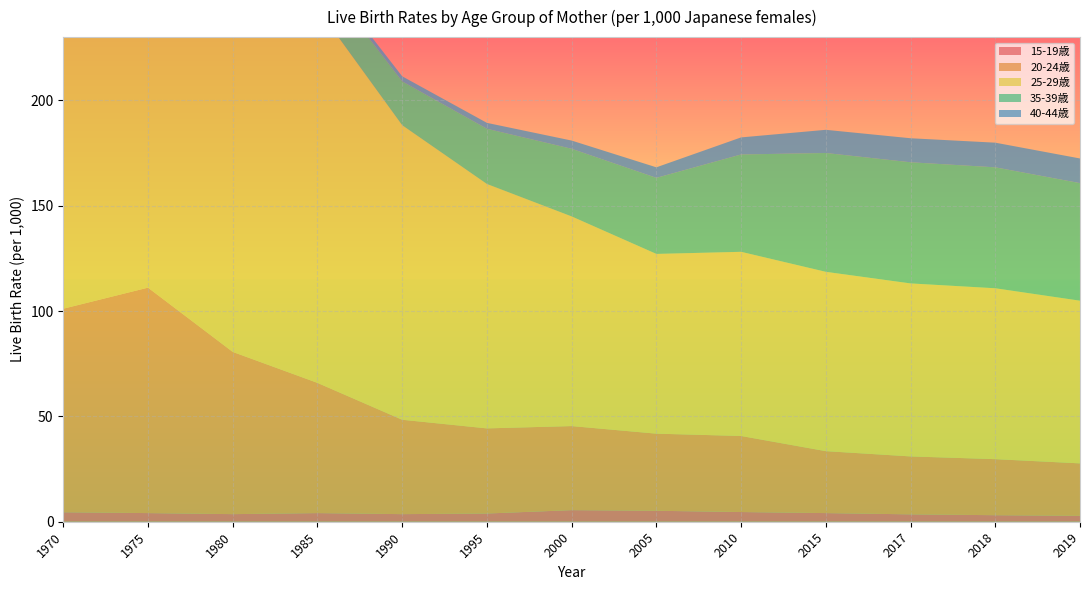

Reading right to left, extract all data points from this chart.

15-19歳: 2019=2.8	2018=3.1	2017=3.5	2015=4.1	2010=4.6	2005=5.2	2000=5.5	1995=3.9	1990=3.6	1985=4.1	1980=3.6	1975=4.1	1970=4.5
20-24歳: 2019=24.9	2018=26.6	2017=27.5	2015=29.4	2010=36.1	2005=36.6	2000=39.9	1995=40.4	1990=44.8	1985=61.8	1980=77.0	1975=107.0	1970=96.6
25-29歳: 2019=77.2	2018=81.1	2017=82.1	2015=85.1	2010=87.4	2005=85.3	2000=99.5	1995=116.0	1990=139.8	1985=177.8	1980=181.4	1975=190.0	1970=209.3
35-39歳: 2019=55.8	2018=57.4	2017=57.5	2015=56.4	2010=46.2	2005=36.1	2000=32.1	1995=26.2	1990=20.8	1985=17.6	1980=12.9	1975=15.0	1970=19.8
40-44歳: 2019=11.7	2018=11.7	2017=11.4	2015=11.0	2010=8.1	2005=5.0	2000=3.9	1995=2.8	1990=2.4	1985=1.8	1980=1.7	1975=2.1	1970=2.7